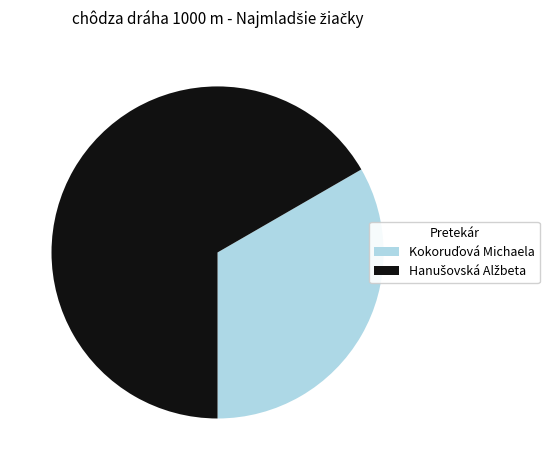

Is there a majority slice in this chart?

Yes